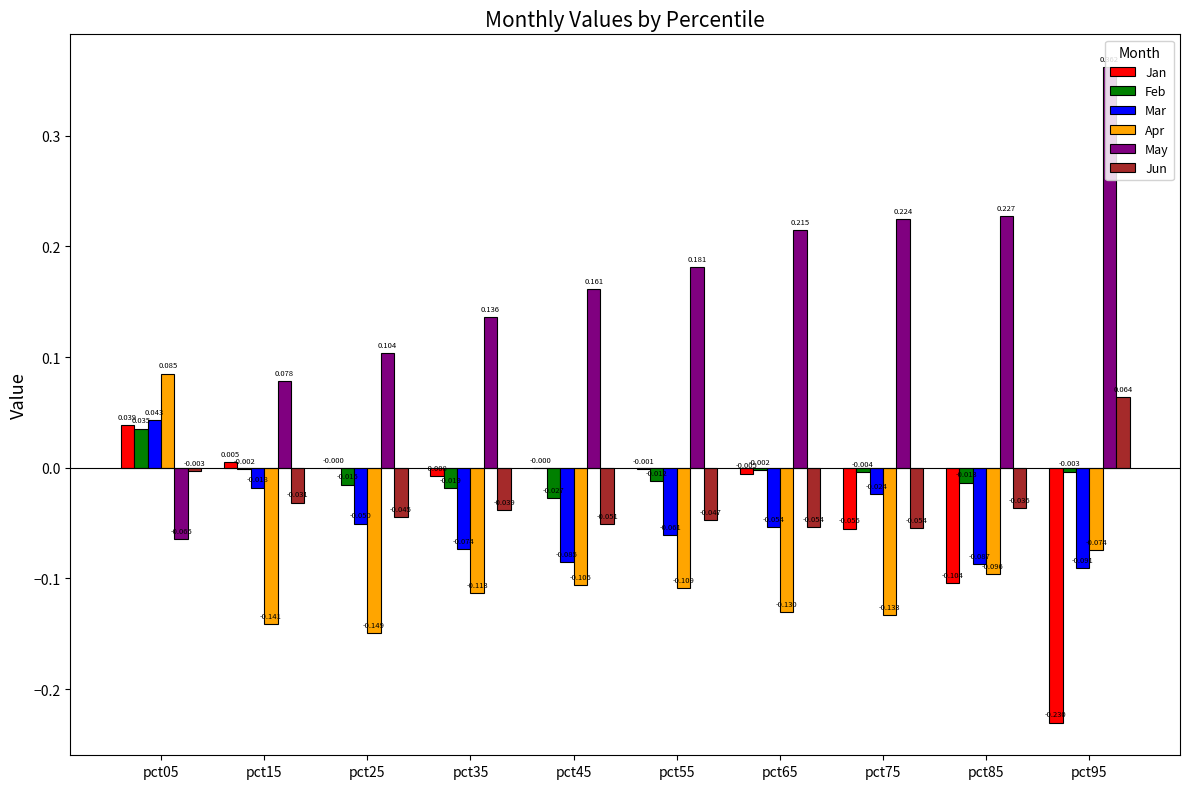

How many values in the May series exceed 0?

9